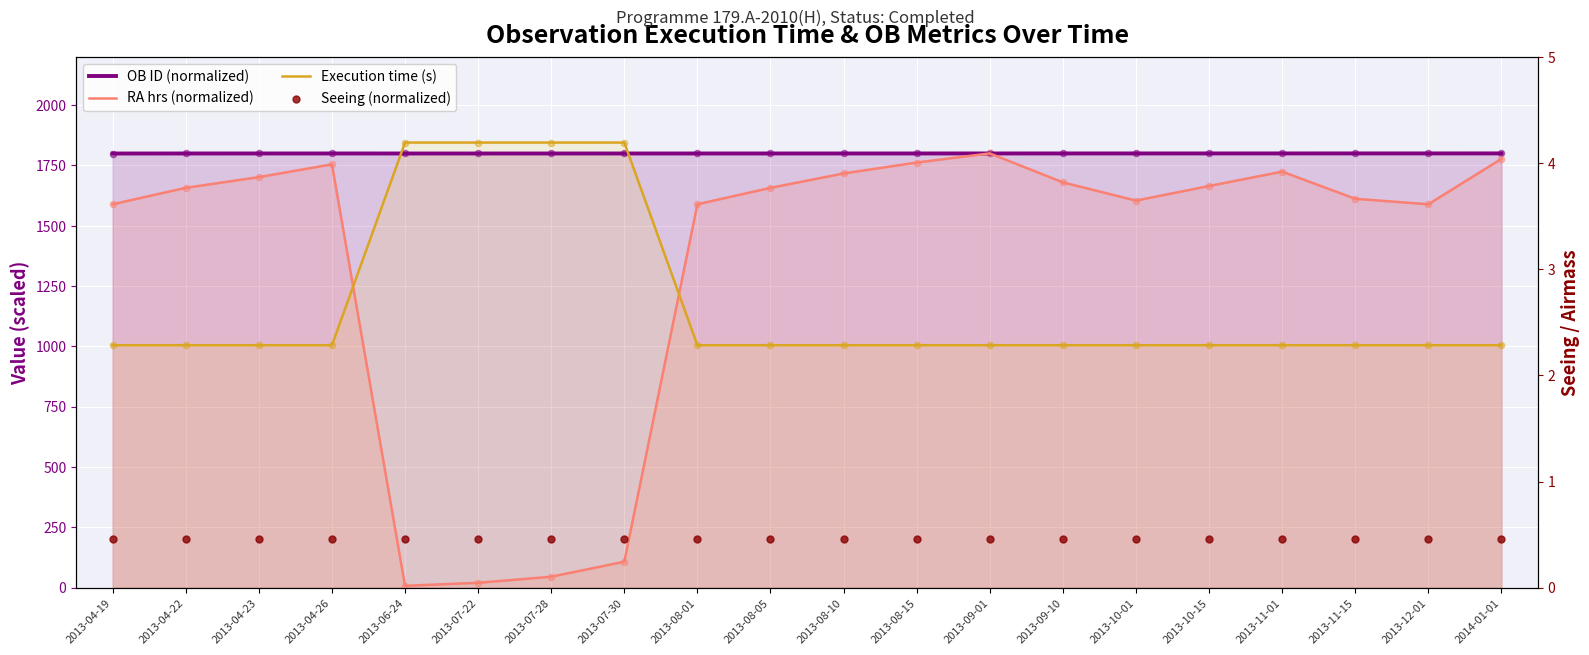

Which series contains the lowest Y value?

RA hrs (normalized)